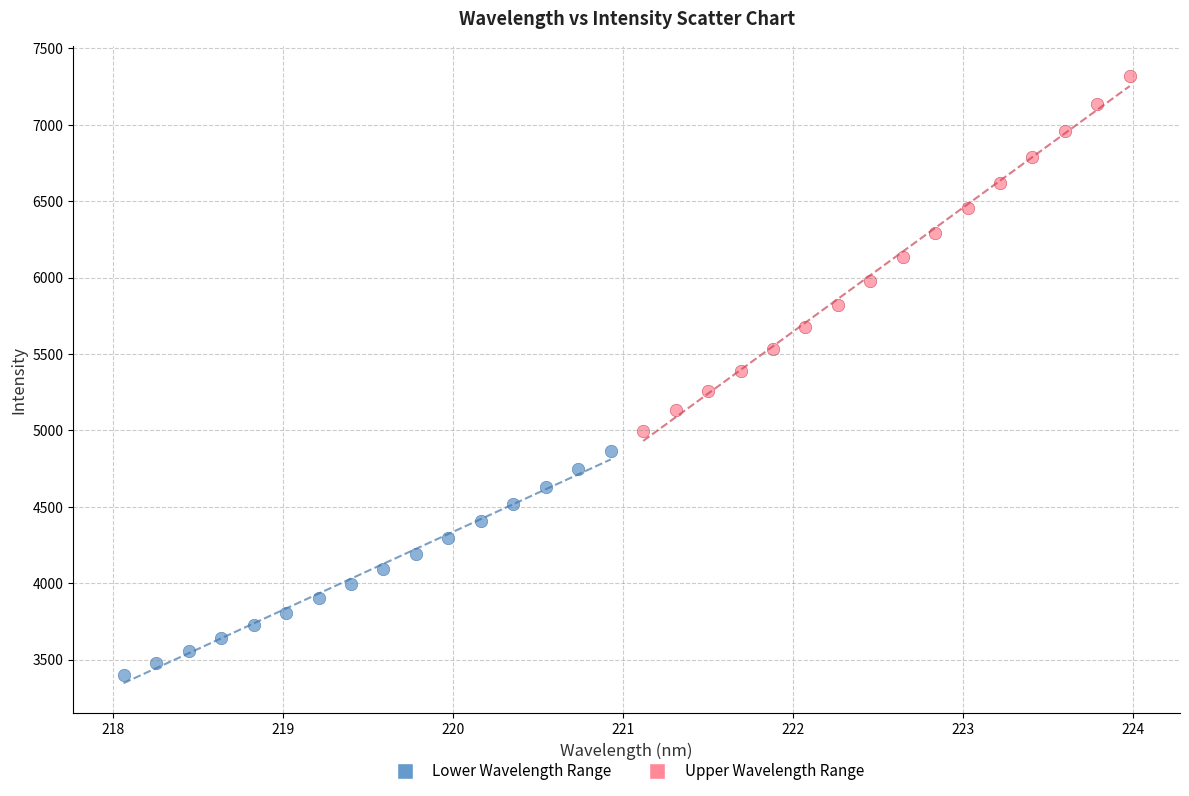

Which series reaches the minimum Y coordinate?

Lower Wavelength Range